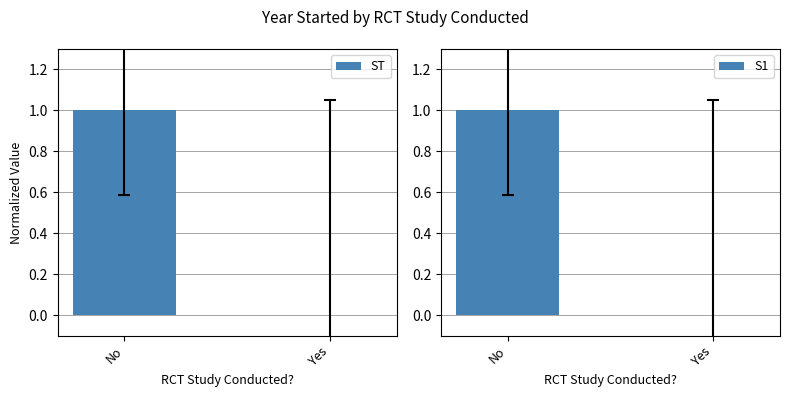

Which category has the lowest value across all series?

Yes